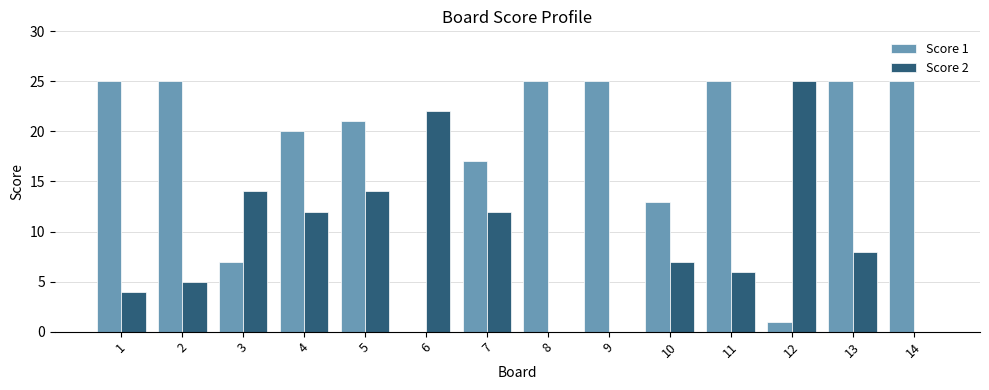

What is the maximum value shown in the chart?

25